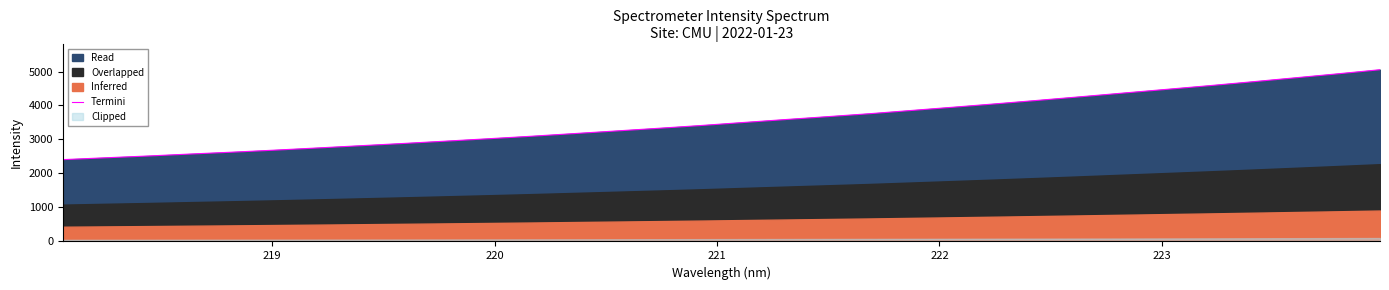

What is the greatest value displayed?

5052.5